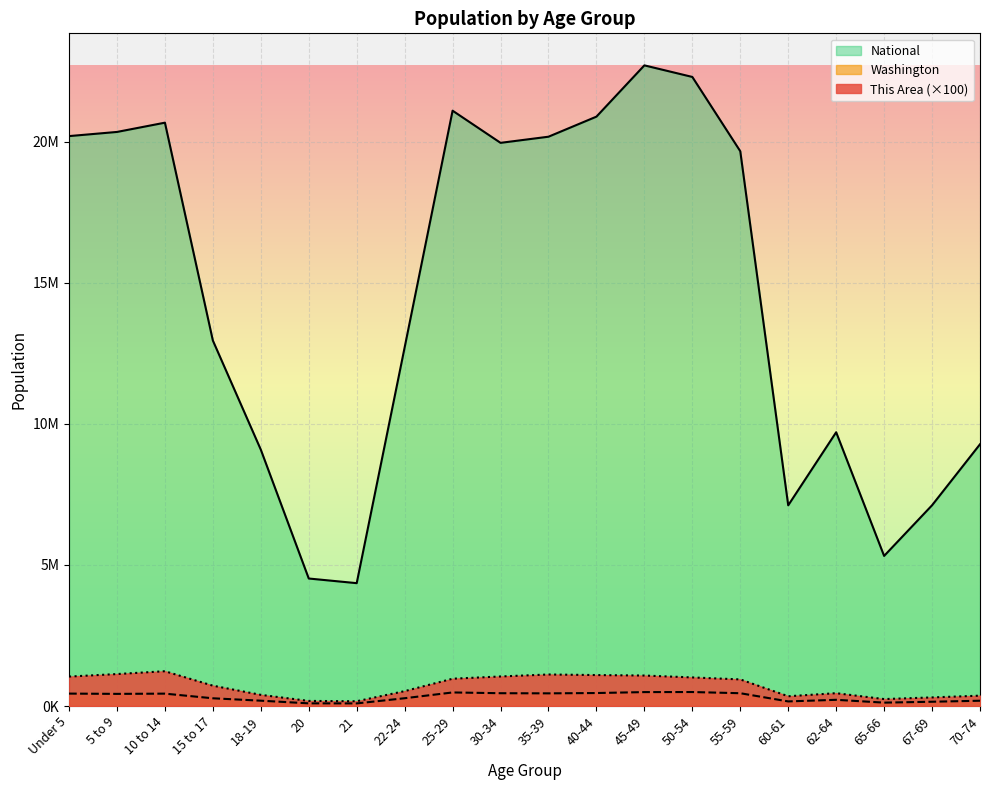

Which category has the lowest value across all series?

21